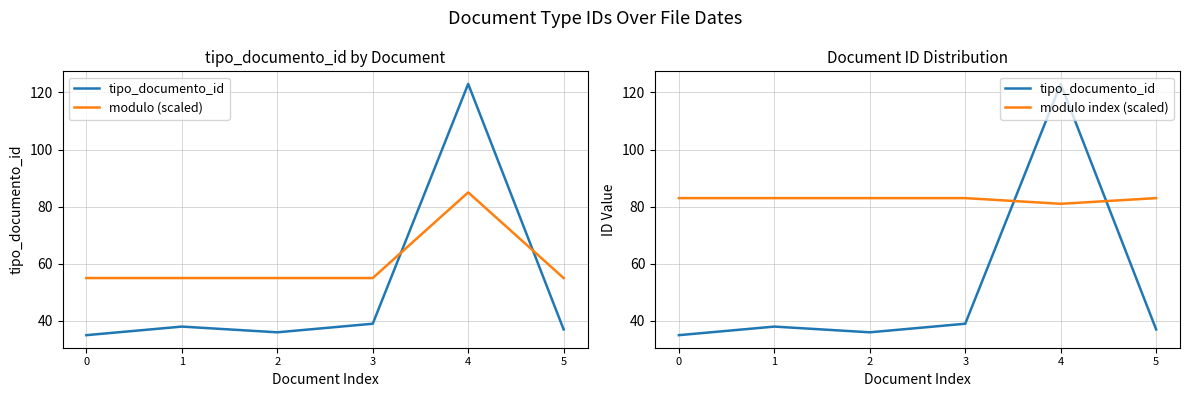

Is this an area chart (filled region under the line)?

No